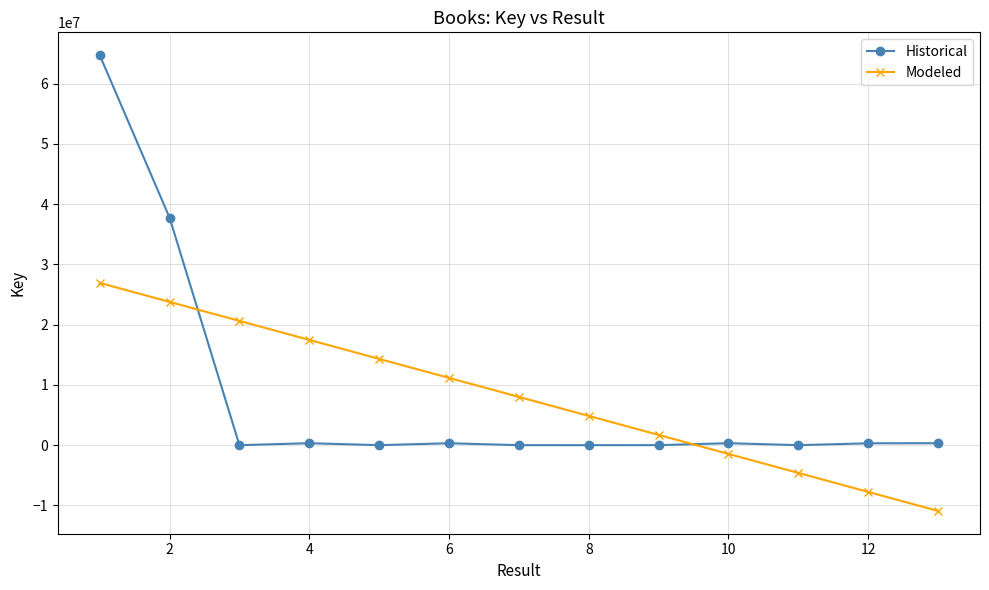

What is the value of the Modeled point at the 4th from the left?

17473770.7